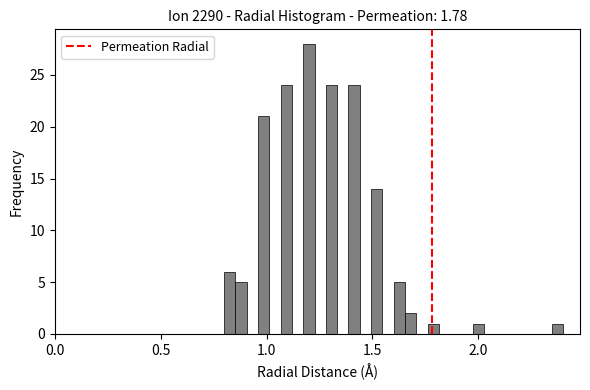

Read against the x-axis, roughly where is the centre of the tallest bar?

1.20